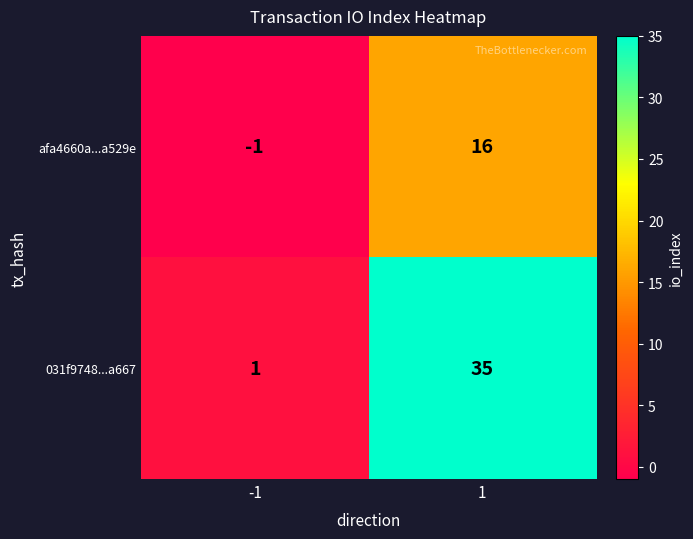

Rank the series by their maximum value, from lowest to highest.

afa4660a...a529e, 031f9748...a667